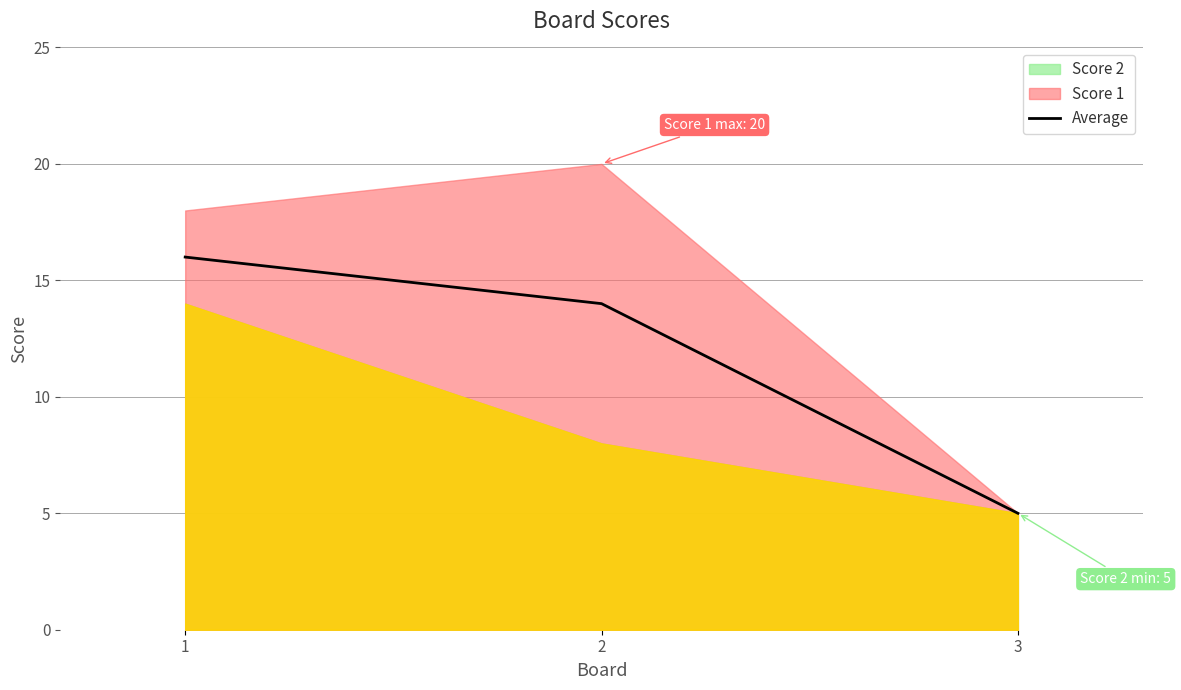

What is the smallest value displayed?

5